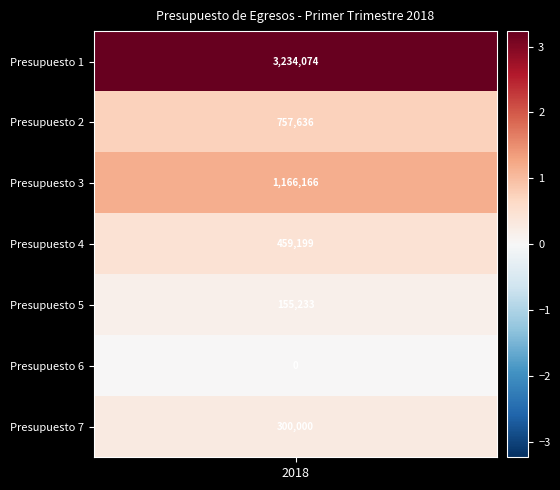

What is the maximum value shown in the chart?

3234073.6